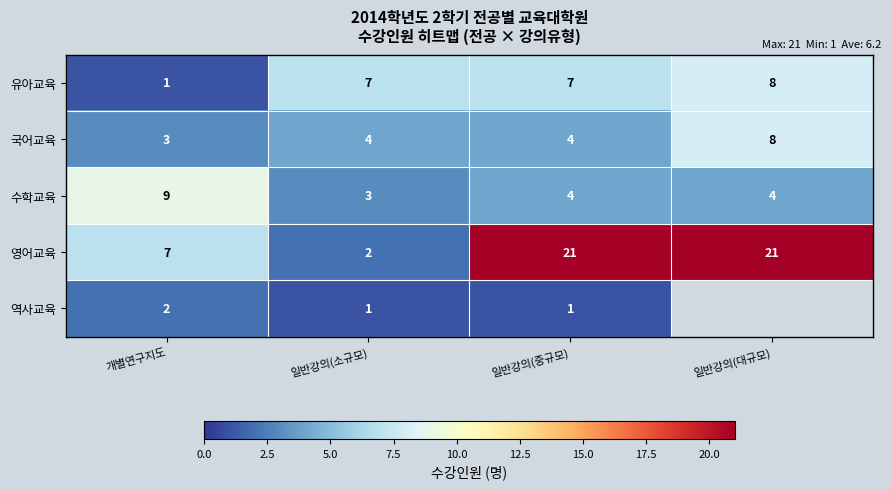

Between 개별연구지도 and 일반강의(대규모), which is larger?

일반강의(대규모)